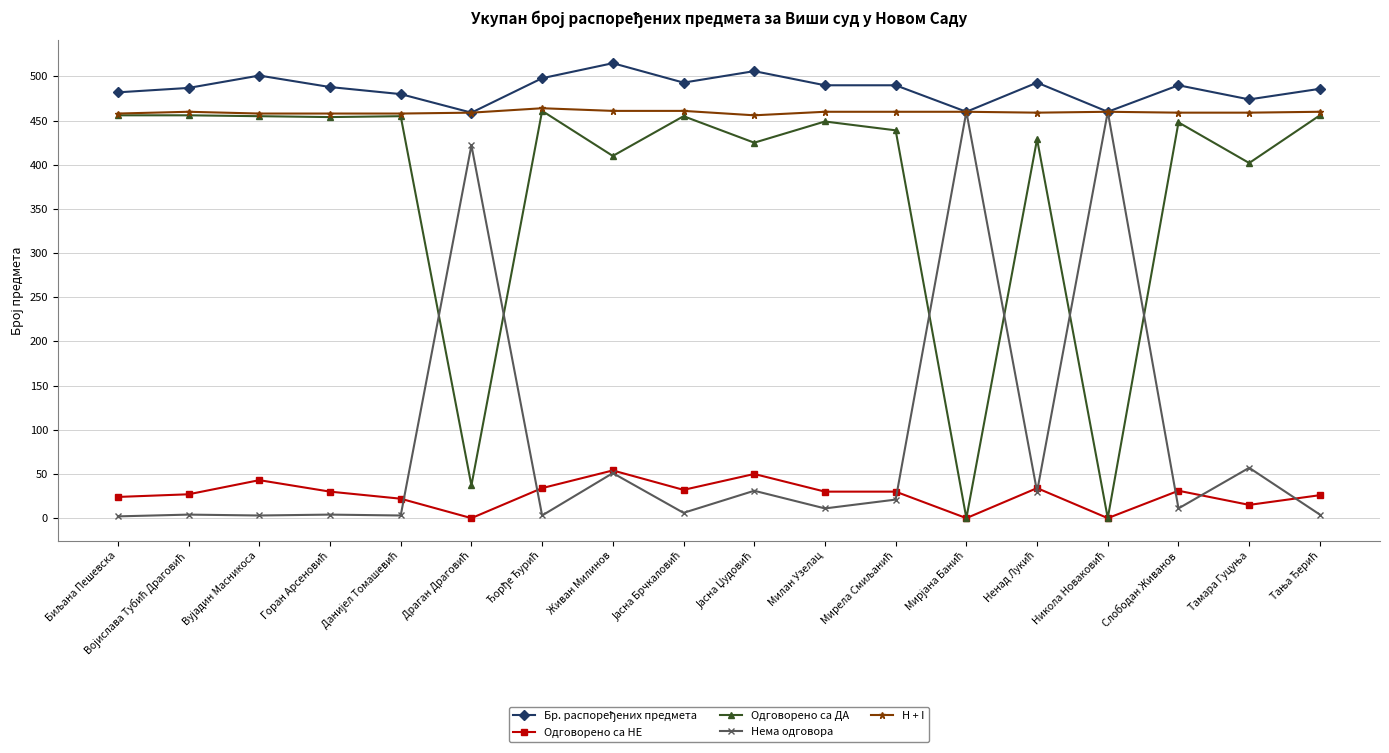

How many times do Одговорено са ДА and Нема одговора cross each other?

6